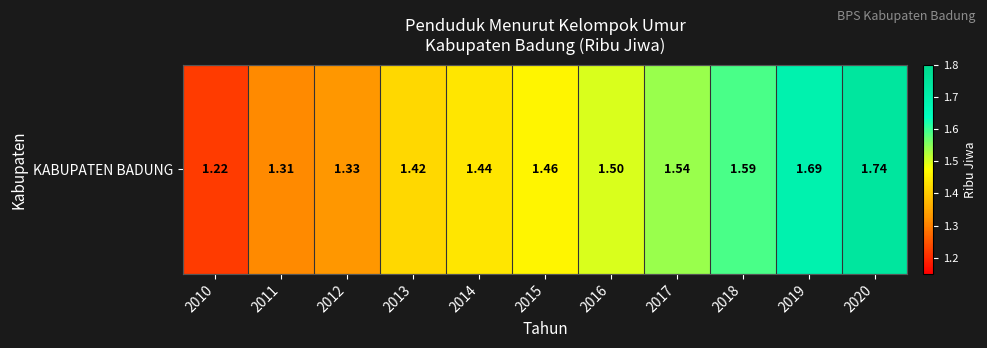

Which has a higher value, 2020 or 2019?

2020